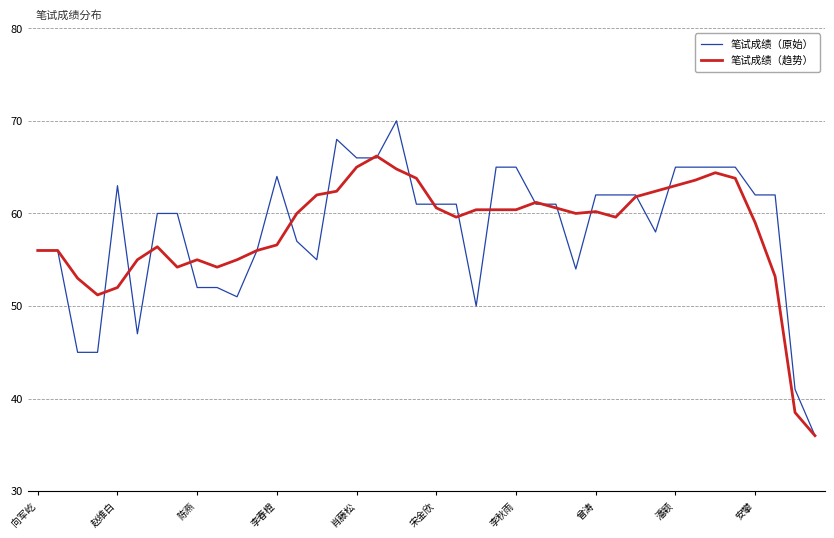

What is the minimum value shown in the chart?

36.0